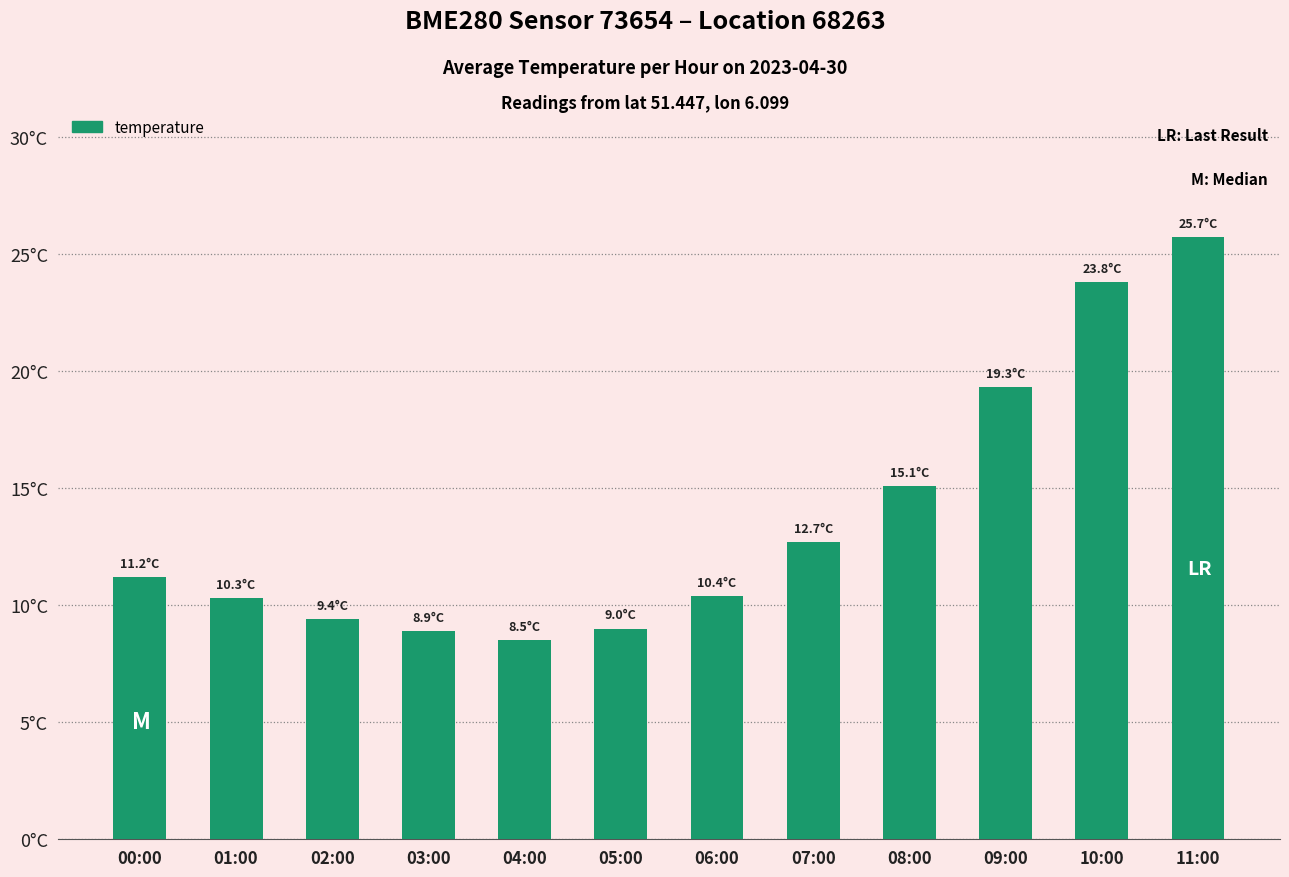

What is the sum of all values?

164.3